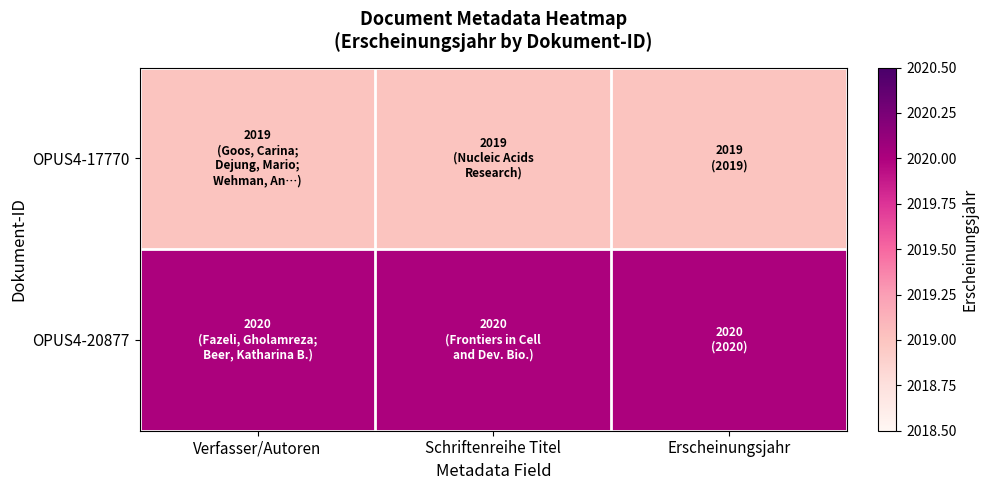

What is the total value across all series at Schriftenreihe Titel?

4039